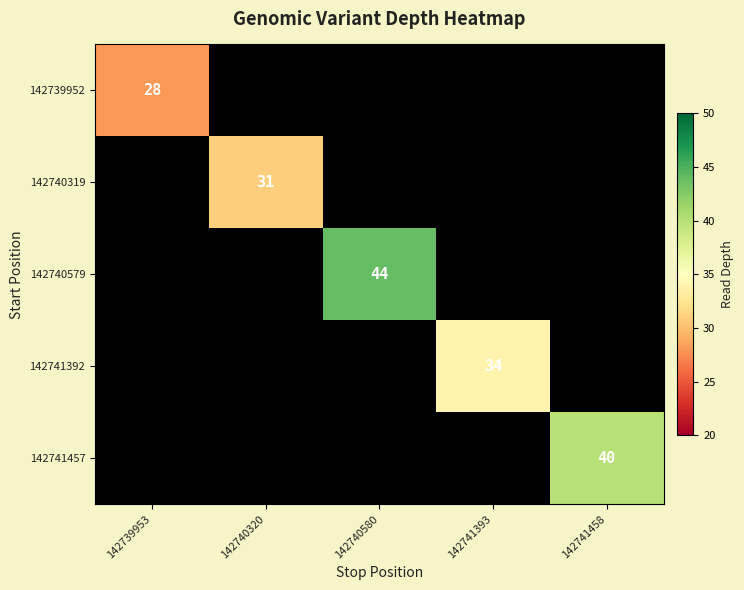

True or false: 142741457 has a value of 54 at 142741458.

False